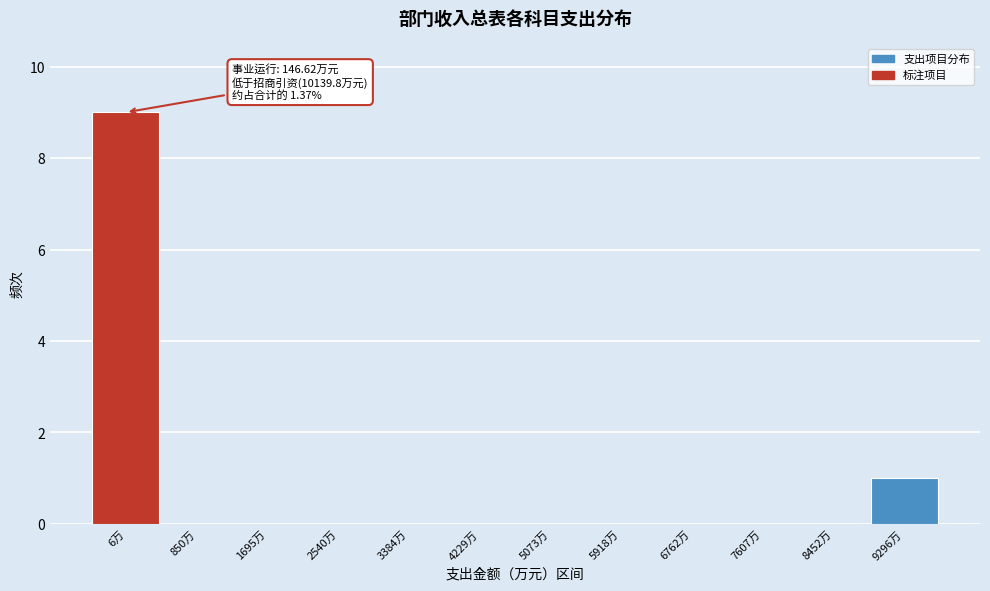

Reading right to left, transcribe all the data shown in this chart.

9296万=1	8452万=0	7607万=0	6762万=0	5918万=0	5073万=0	4229万=0	3384万=0	2540万=0	1695万=0	850万=0	6万=9